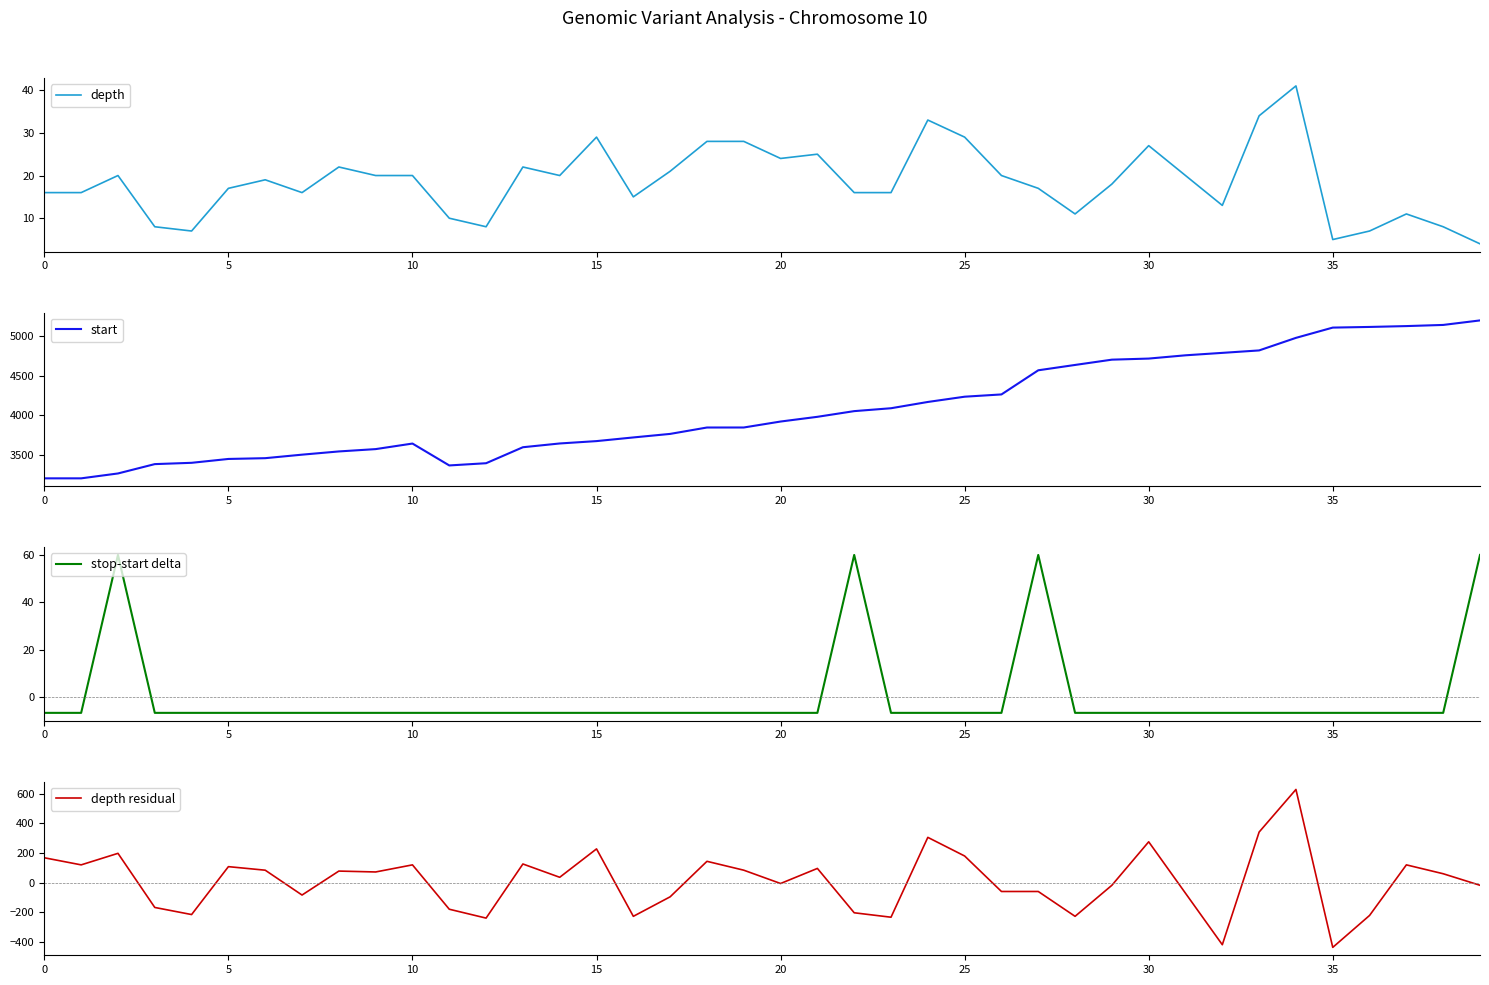

At which label does start first exceed 3919?

20